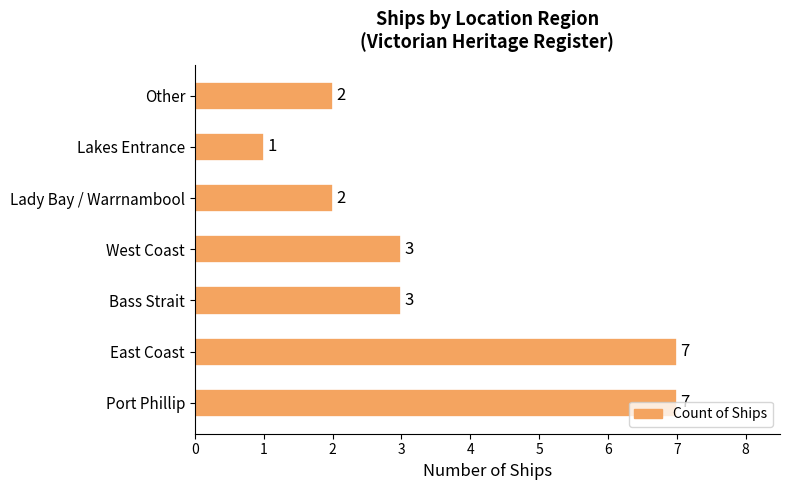

How many values are below 3?

3